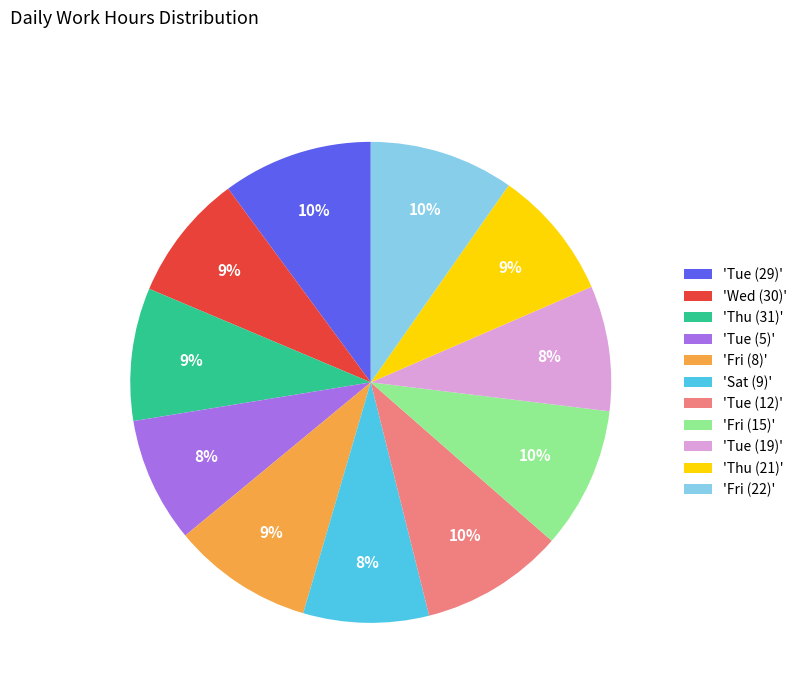

The 'Wed (30)' slice represents 9% of the pie. True or false?

True